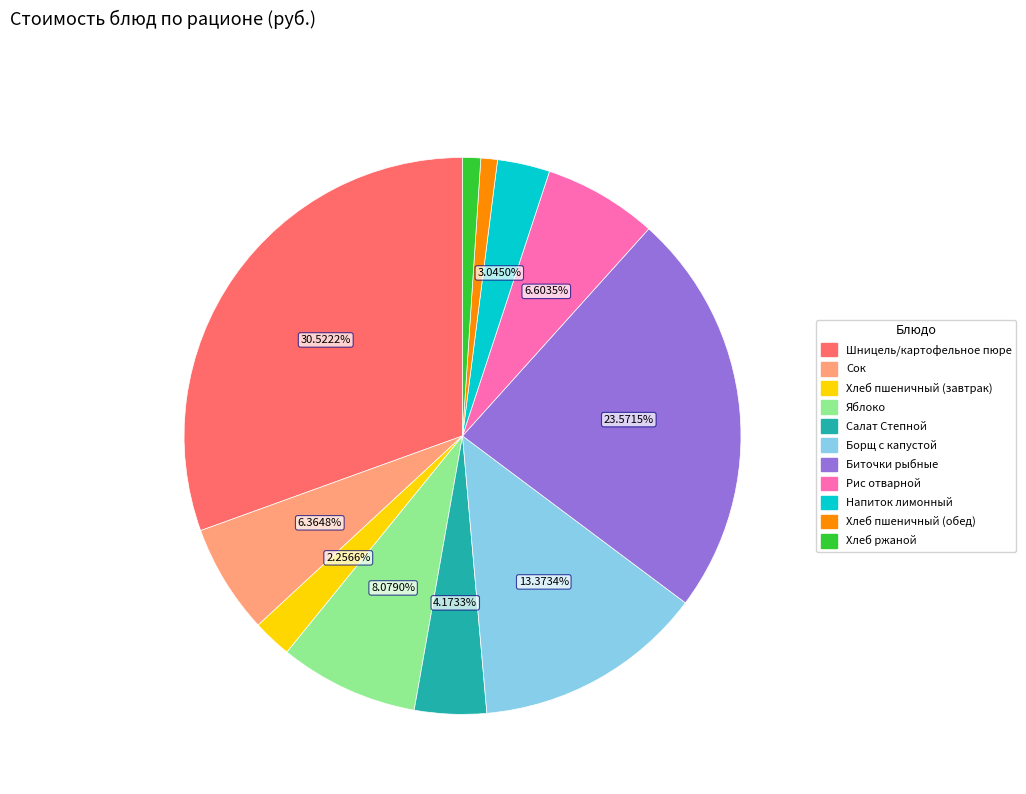

What percentage is the Напиток лимонный slice, to the nearest percent?

3%